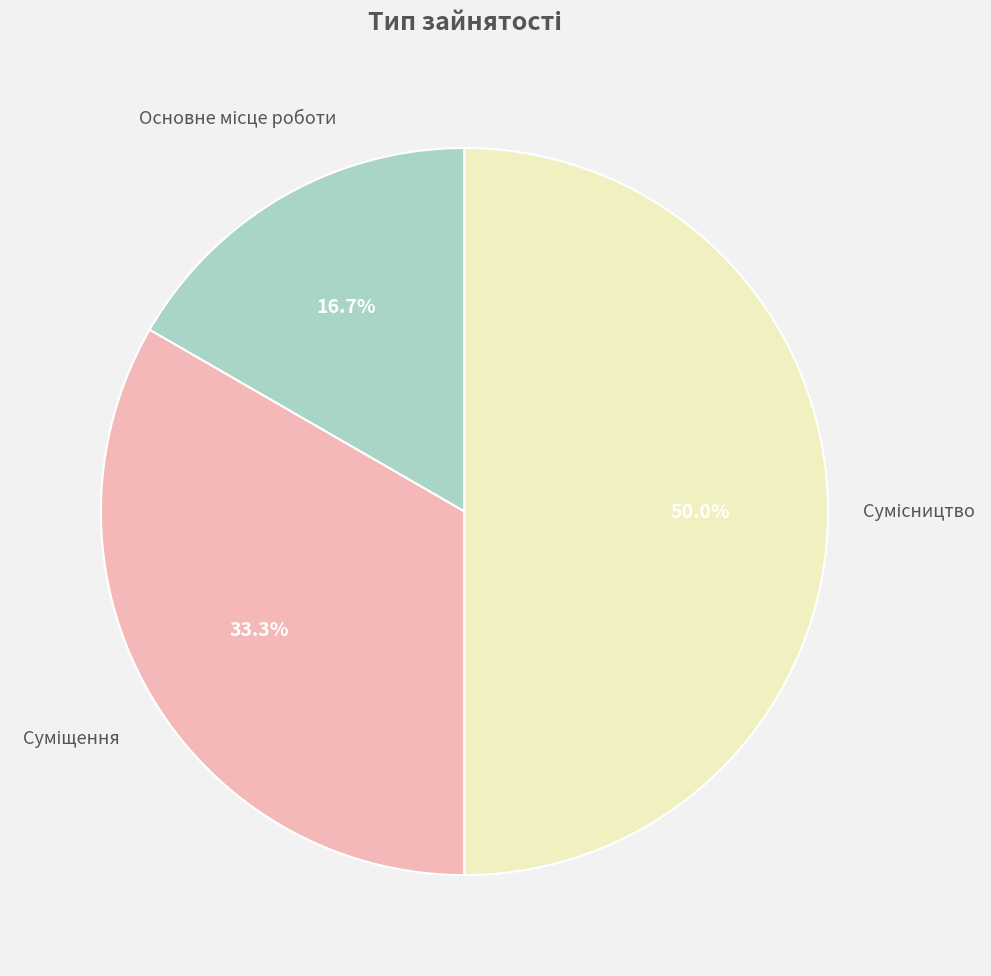

True or false: Сумісництво accounts for 61% of the total.

False